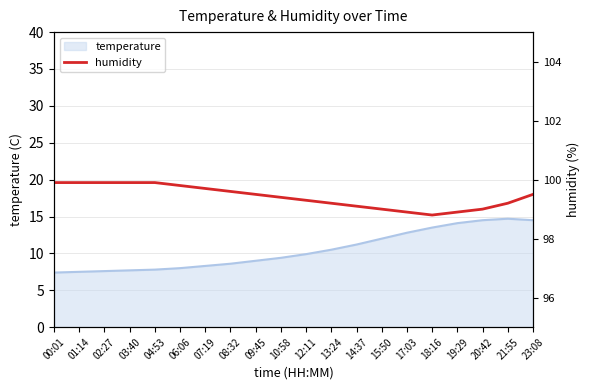

List the labels in order of value, largest first.

00:01, 01:14, 02:27, 03:40, 04:53, 06:06, 07:19, 08:32, 09:45, 23:08, 10:58, 12:11, 13:24, 21:55, 14:37, 15:50, 20:42, 17:03, 19:29, 18:16